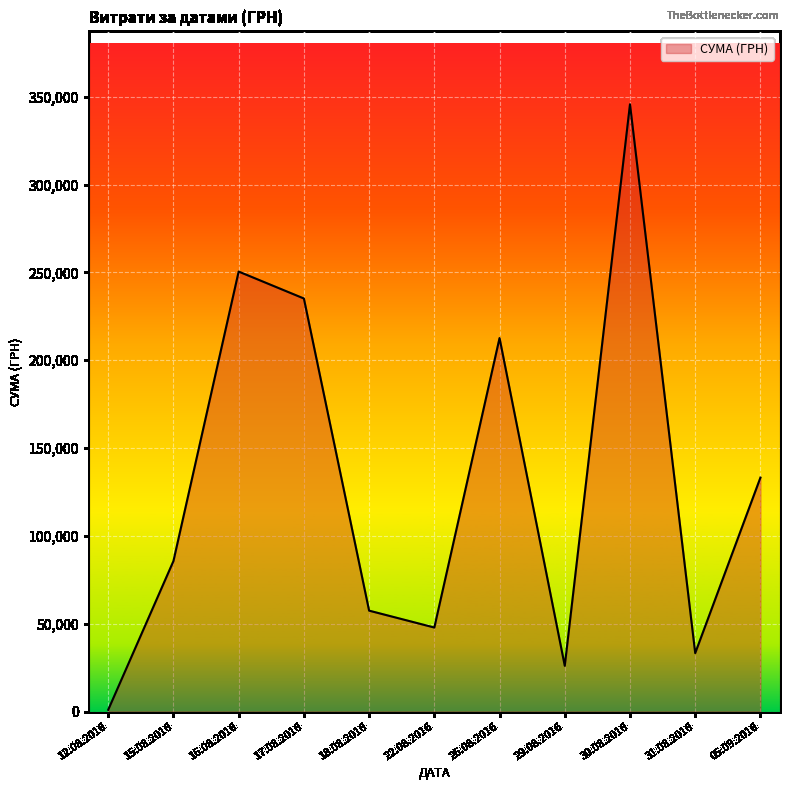

Rank the categories by value from highest to lowest.

30.08.2016, 16.08.2016, 17.08.2016, 26.08.2016, 05.09.2016, 15.08.2016, 18.08.2016, 22.08.2016, 31.08.2016, 29.08.2016, 12.08.2016